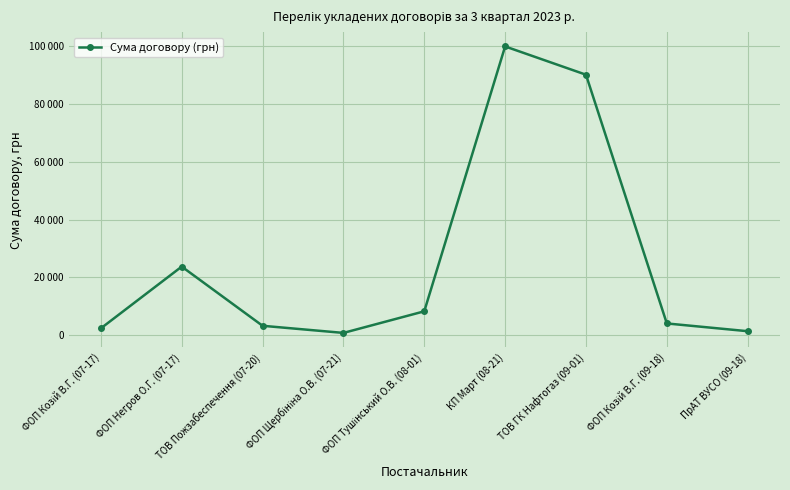

Does the chart have visible grid lines?

Yes